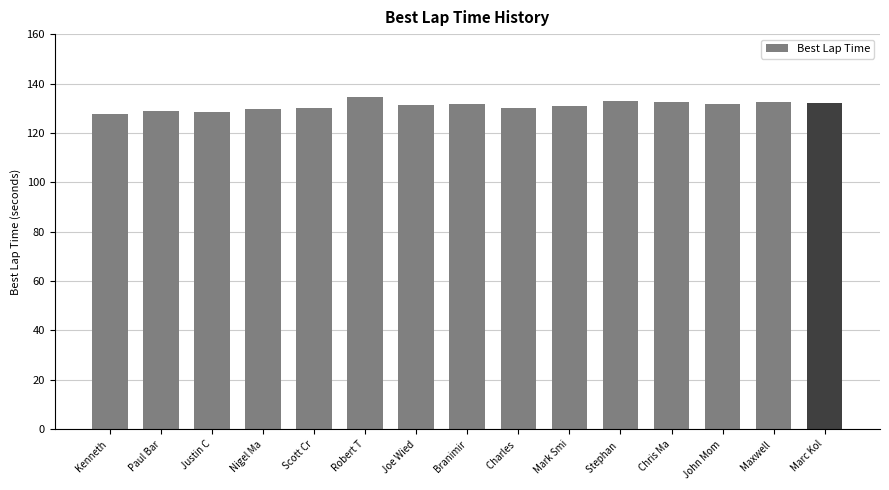

What is the sum of all values?

1965.8